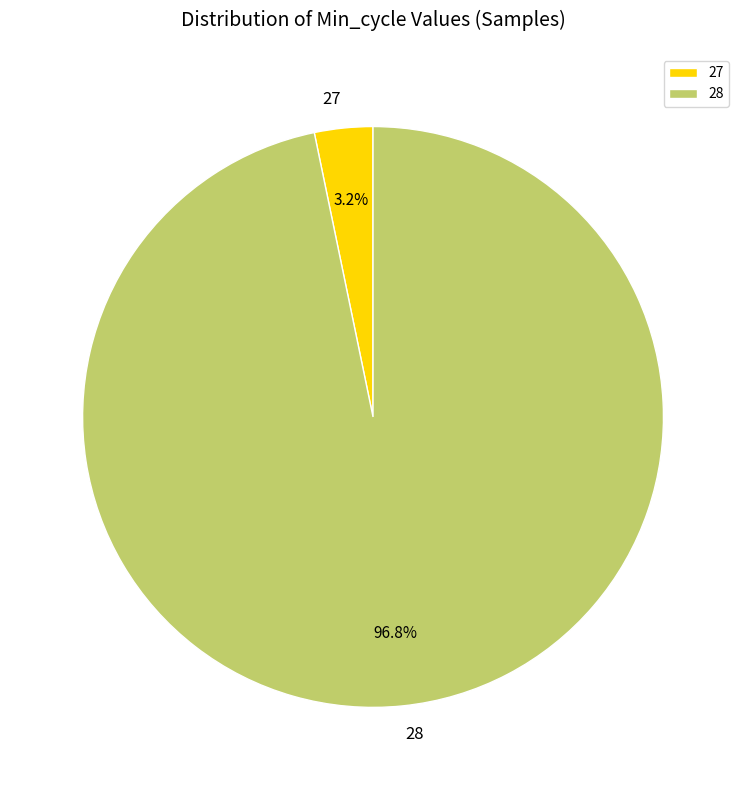

Which category has the smallest portion of the pie?

27